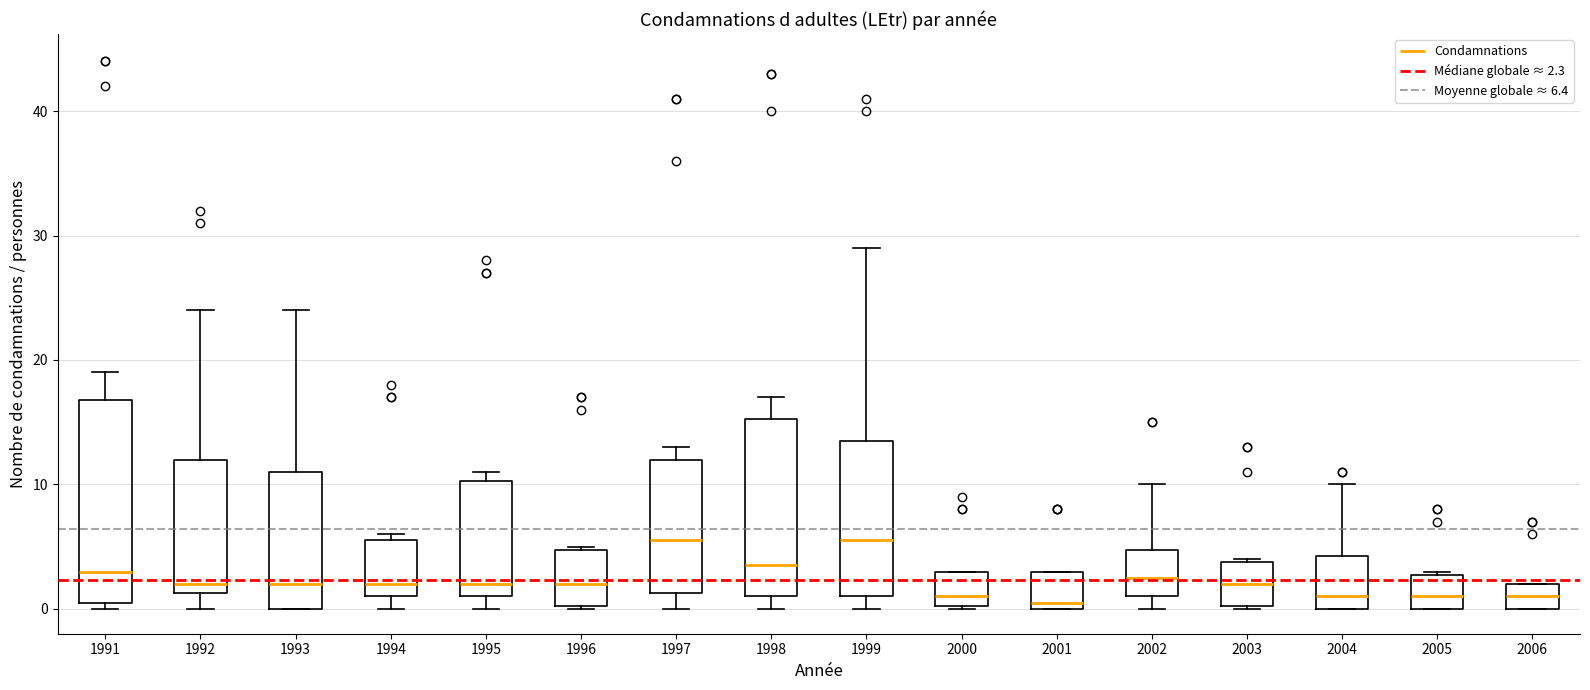

Comparing the boxes themselves (not the whiskers), which one is the tallest?

1991